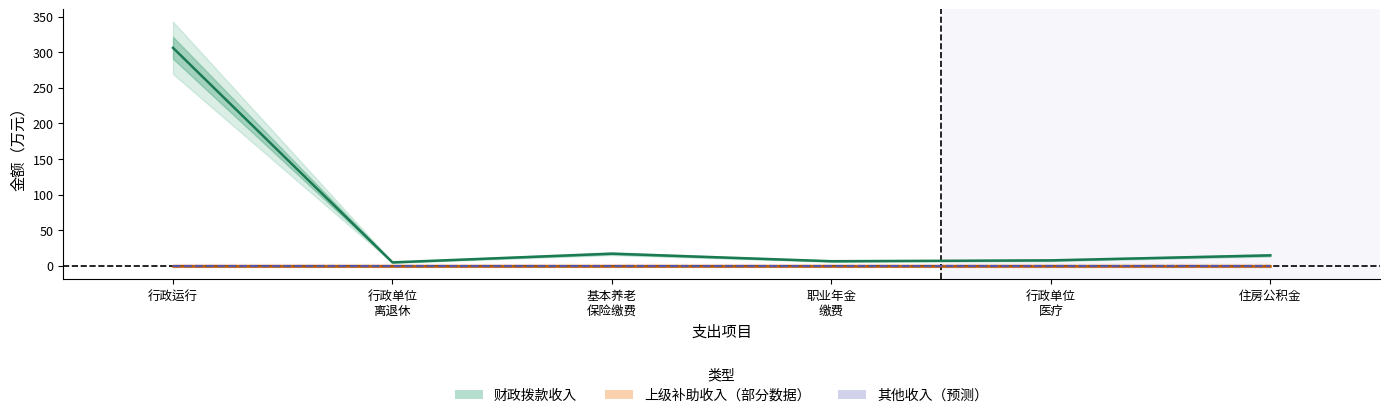

True or false: 财政拨款收入 has more than 2 interior local peaks.

False